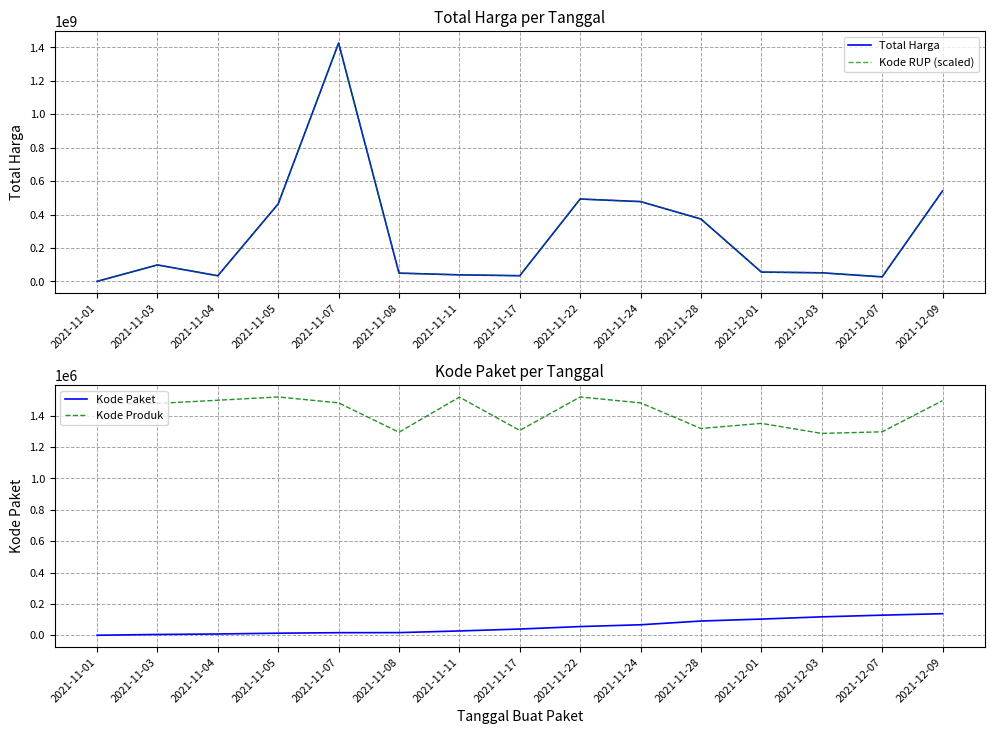

True or false: Kode RUP (scaled) and Kode Paket intersect in this chart.

False